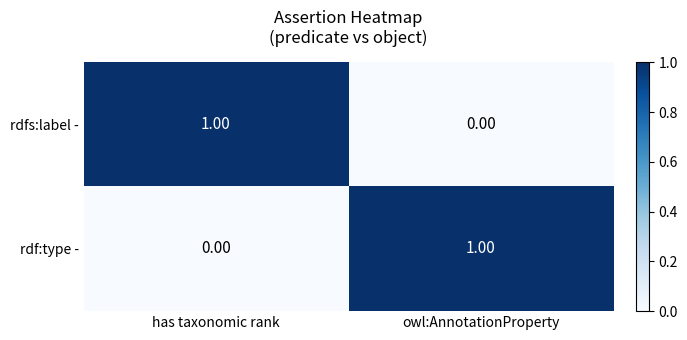

Rank the series at has taxonomic rank from highest to lowest value.

rdfs:label -, rdf:type -